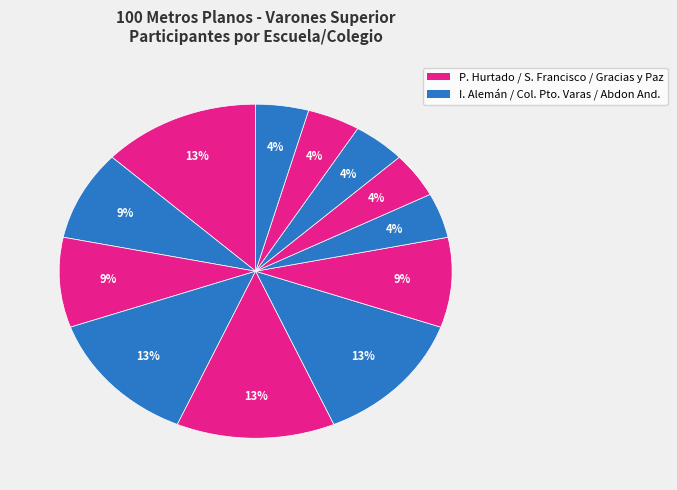

Is there any slice that represents more than half of the pie?

No